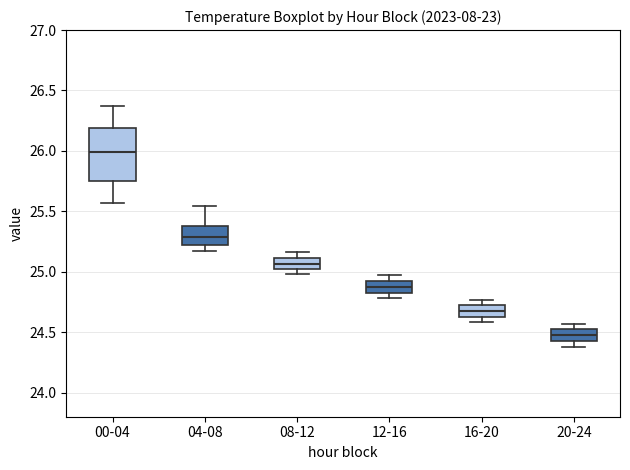

Which box is the tallest, from its lower edge to its upper edge?

00-04